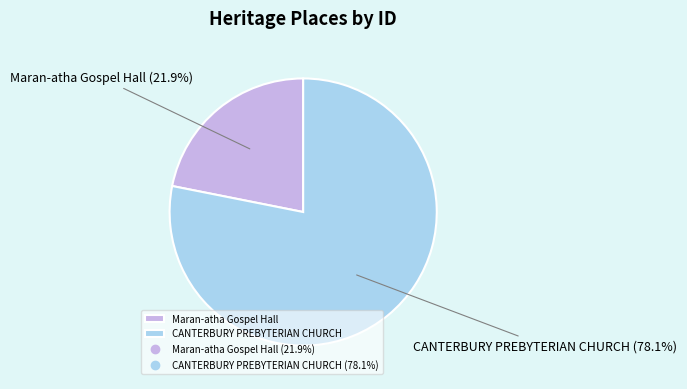

Is it true that CANTERBURY PREBYTERIAN CHURCH is 78% of the pie?

True